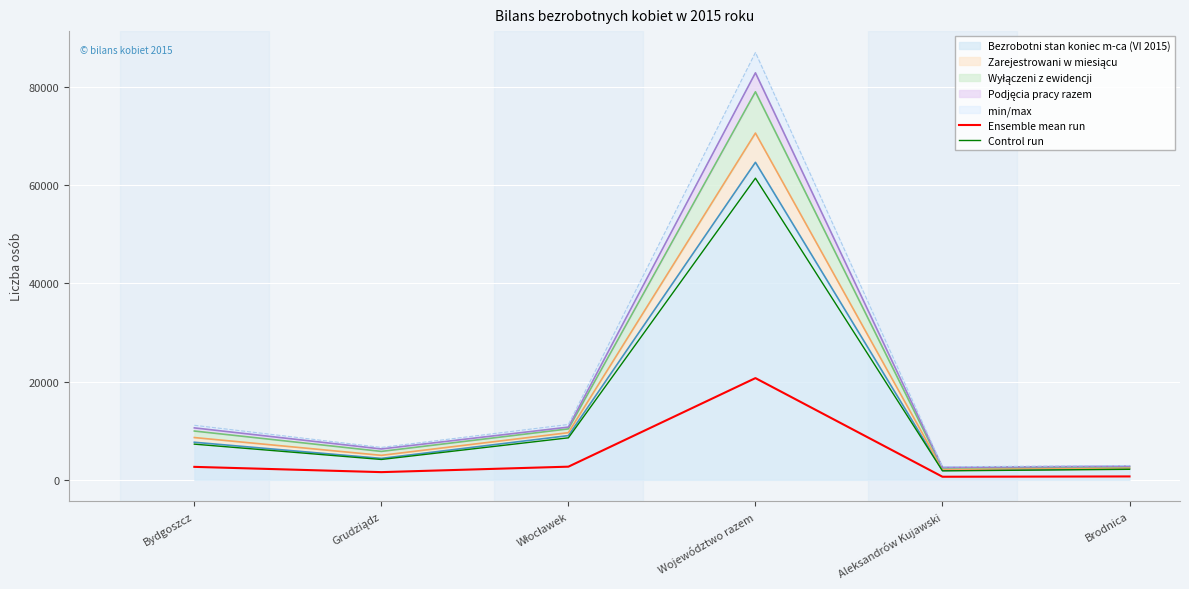

How many interior local valleys does the Control run series have?

2